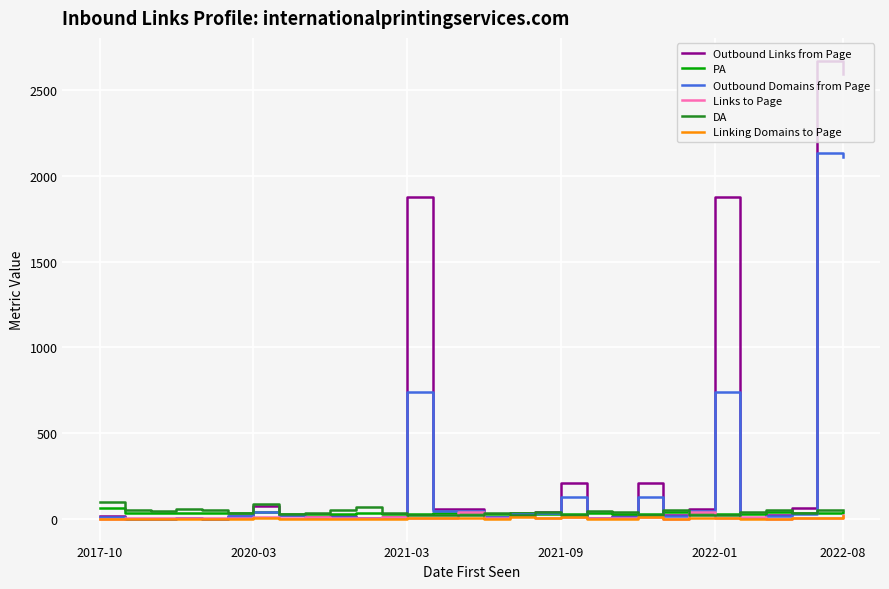

Which series has the largest total across all categories?

Outbound Links from Page